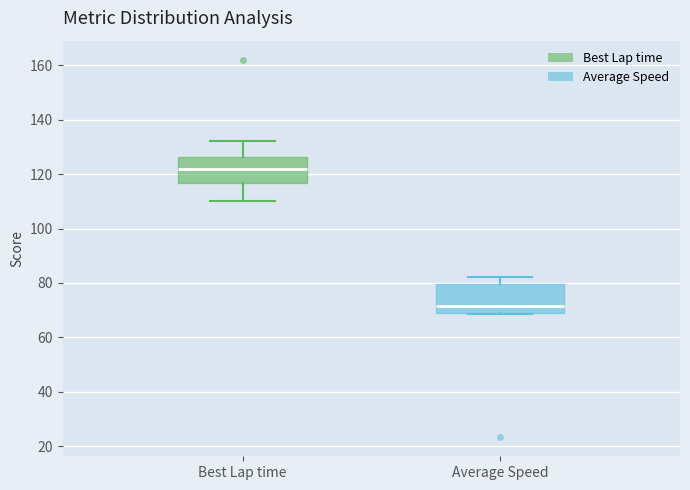

Reading left to right, read every box against the y-axis: the position of its median line, the range the box covers, and the ends of its whiskers. The values are not printed on the chart, so give them approximately, as read against the axis.

Best Lap time: median 122, box 116 to 126, whiskers 110 to 132
Average Speed: median 72, box 70 to 80, whiskers 68 to 82